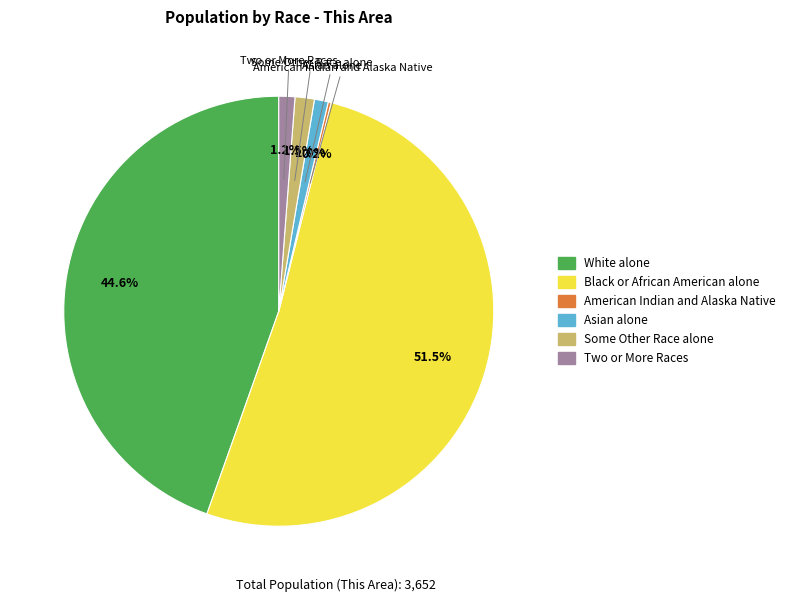

Is there a majority slice in this chart?

Yes